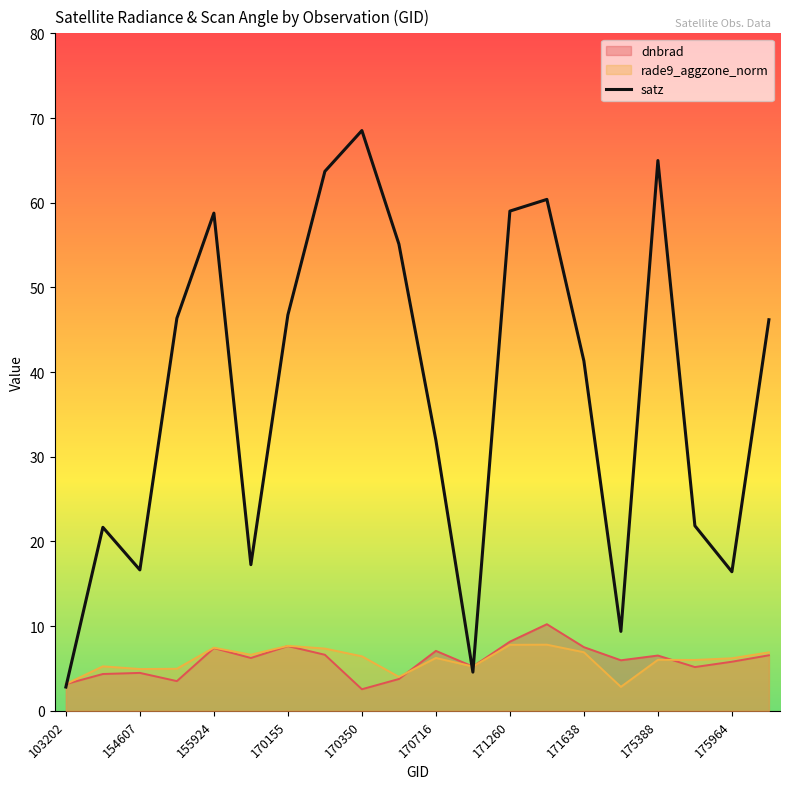

What is the sum of all values?

753.6